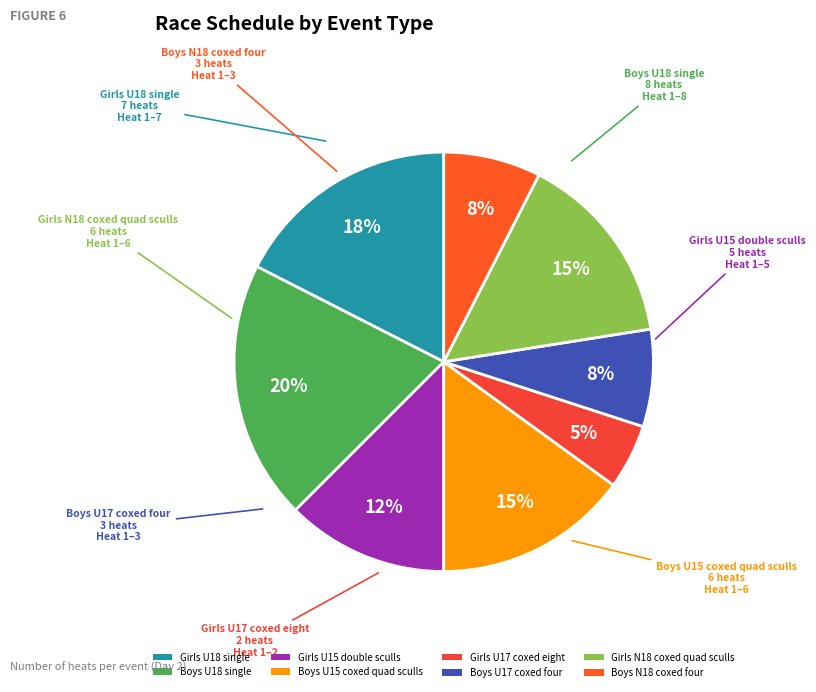

How many slices are in this pie chart?

8